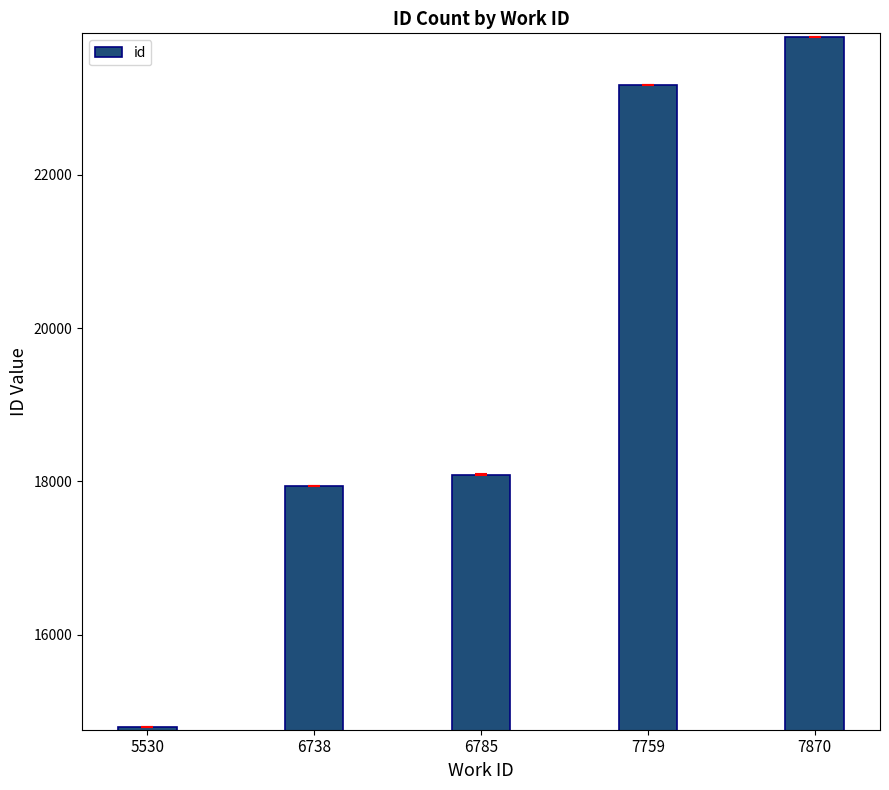

Rank the categories by value from lowest to highest.

5530, 6738, 6785, 7759, 7870